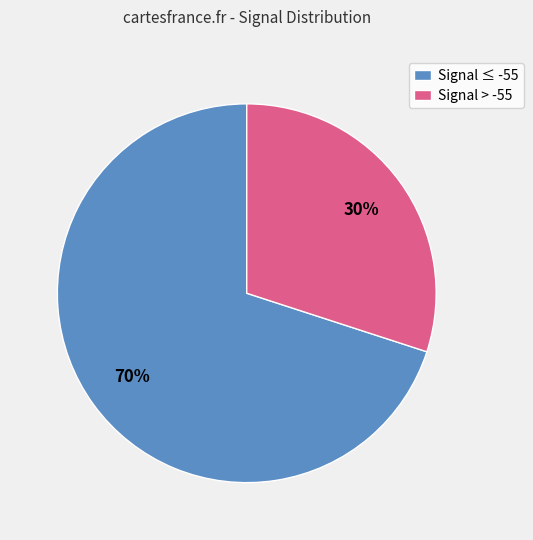

Does any single category account for the majority?

Yes